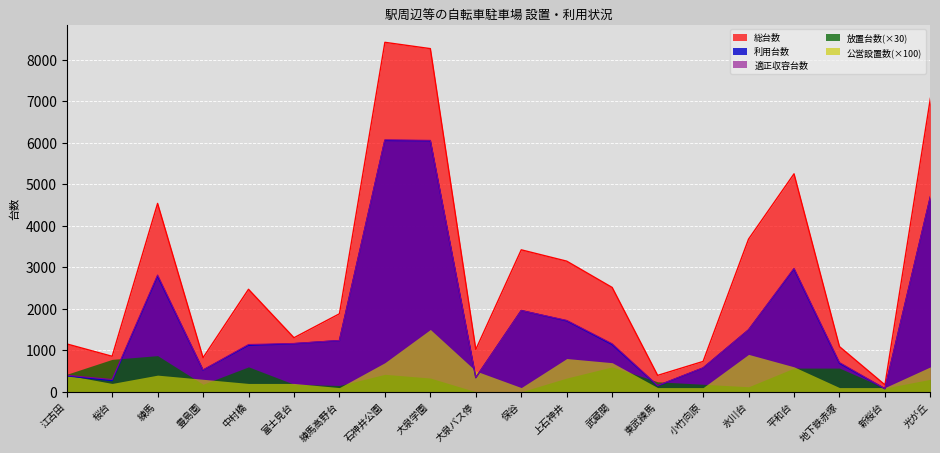

What is the spread (max minus min) of values at 新桜台?

95